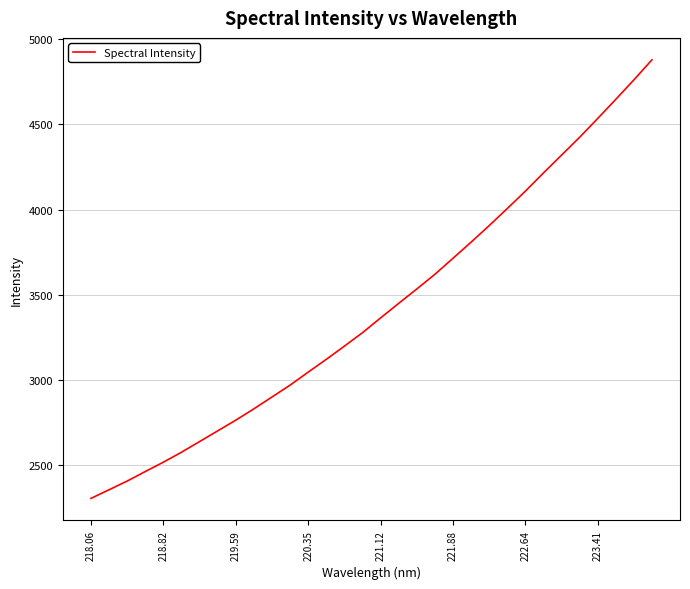

What is the minimum value shown in the chart?

2305.2